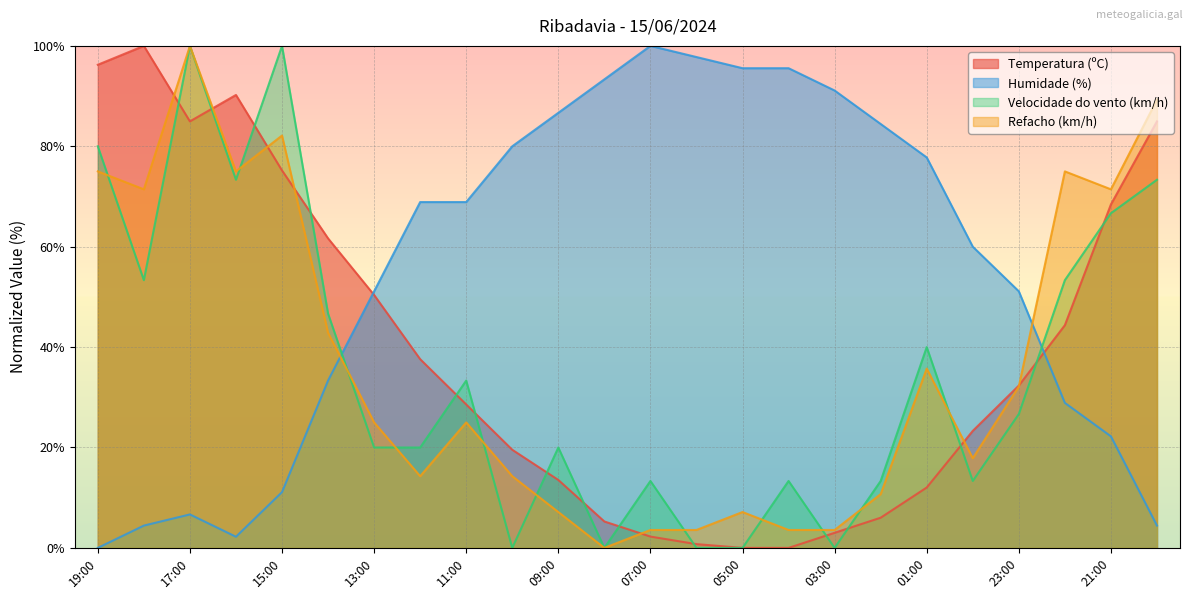

In Refacho (km/h), how many points are higher than both neighbors (excluding endpoints)?

6